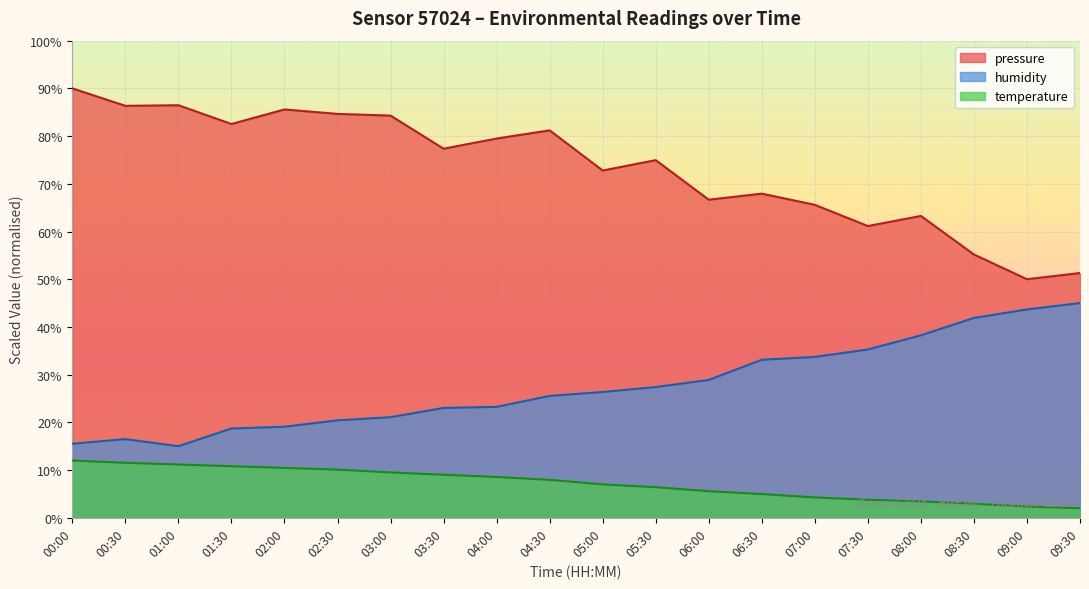

Rank the series by their maximum value, from highest to lowest.

pressure, humidity, temperature